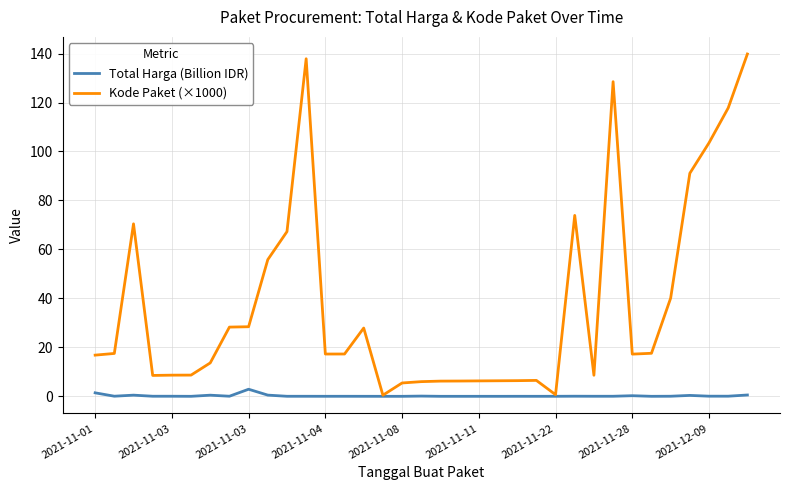

What is the maximum value for Total Harga (Billion IDR)?

2.9